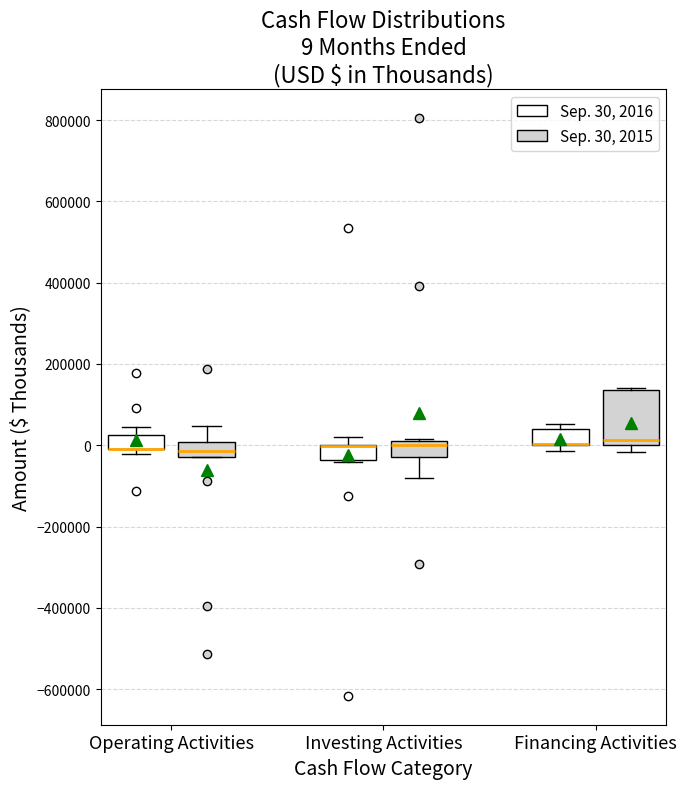

Comparing the boxes themselves (not the whiskers), which one is the tallest?

Financing Activities (Sep. 30, 2015)